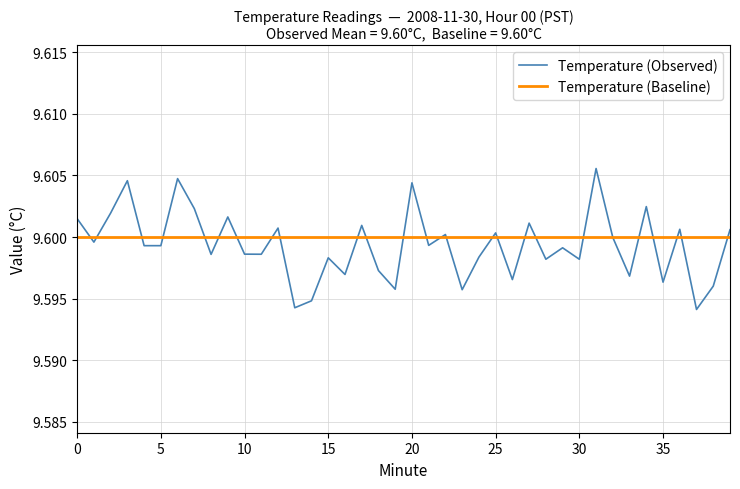

Which series has the widest spread of values?

Temperature (Observed)